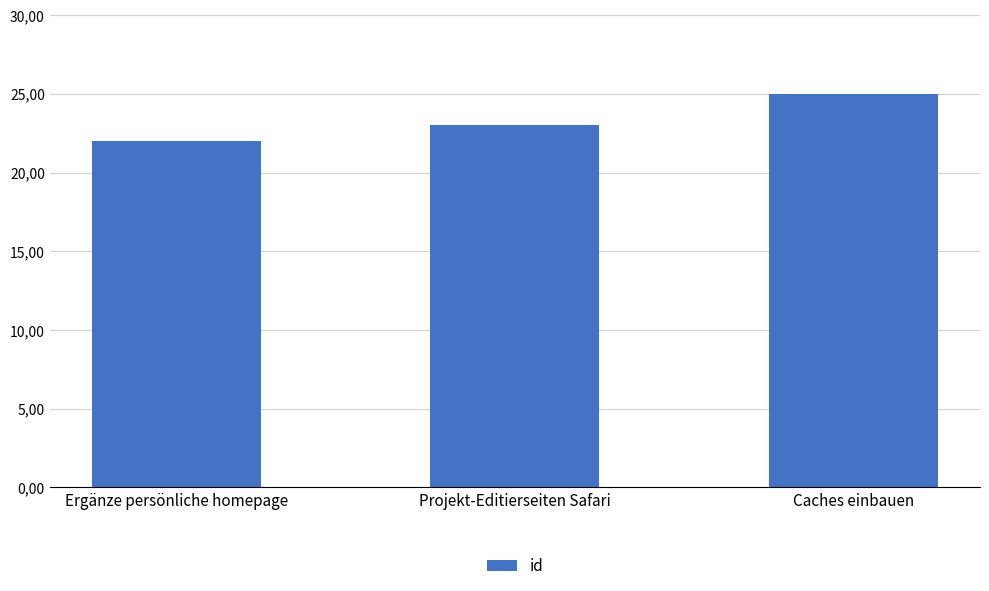

Rank the categories by value from highest to lowest.

Caches einbauen, Projekt-Editierseiten Safari, Ergänze persönliche homepage